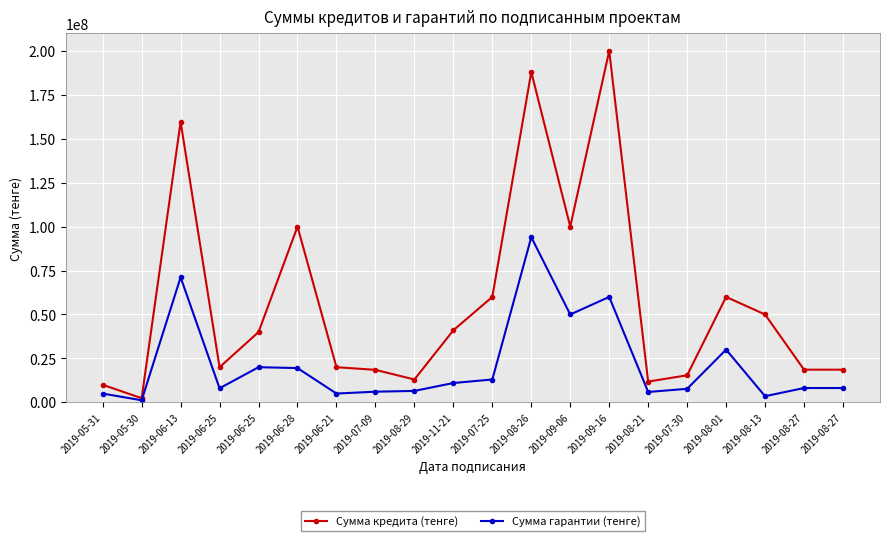

Which label corresponds to the largest value in the chart?

2019-09-16